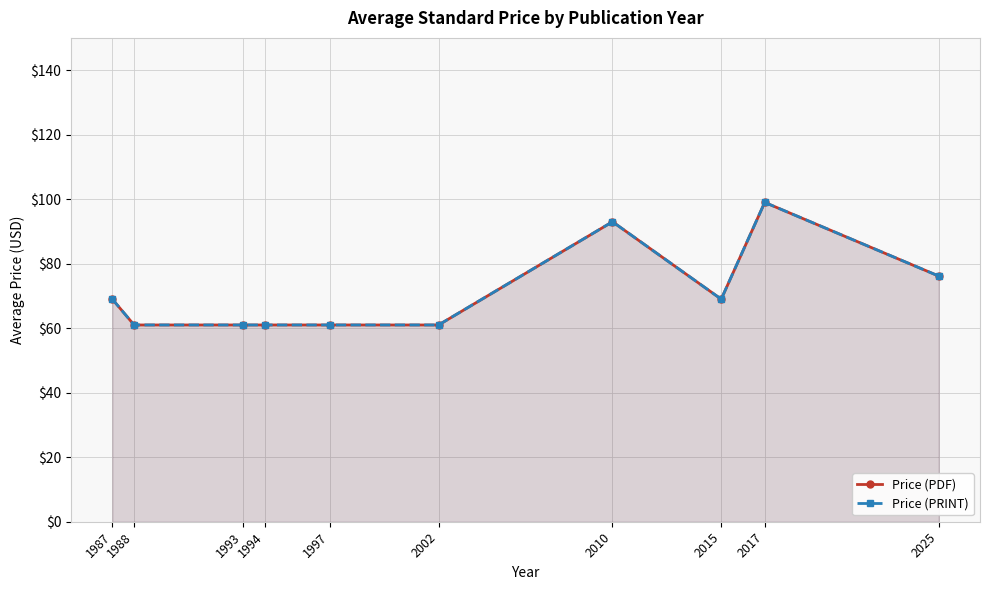

True or false: Price (PRINT) and Price (PDF) cross at least once.

False